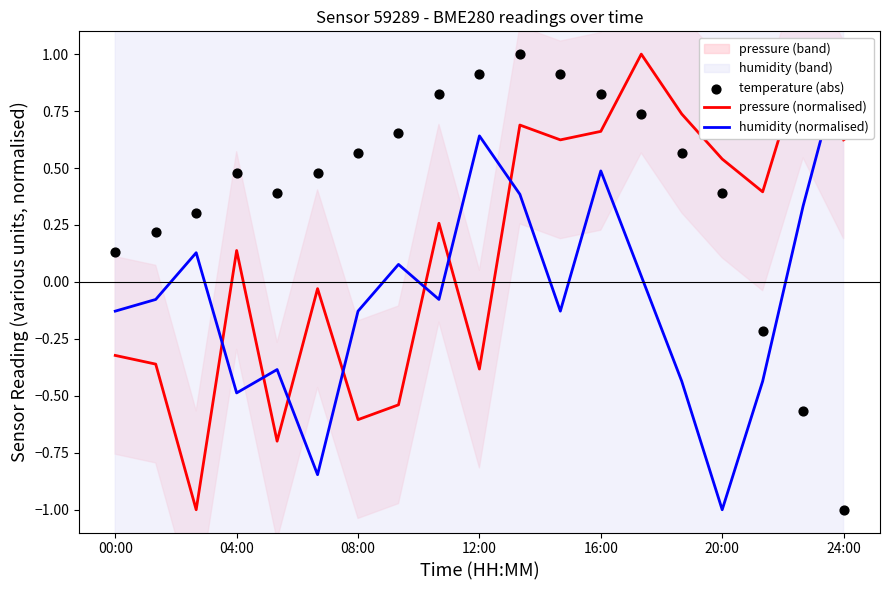

At which category is the sum across all series the highest?

10